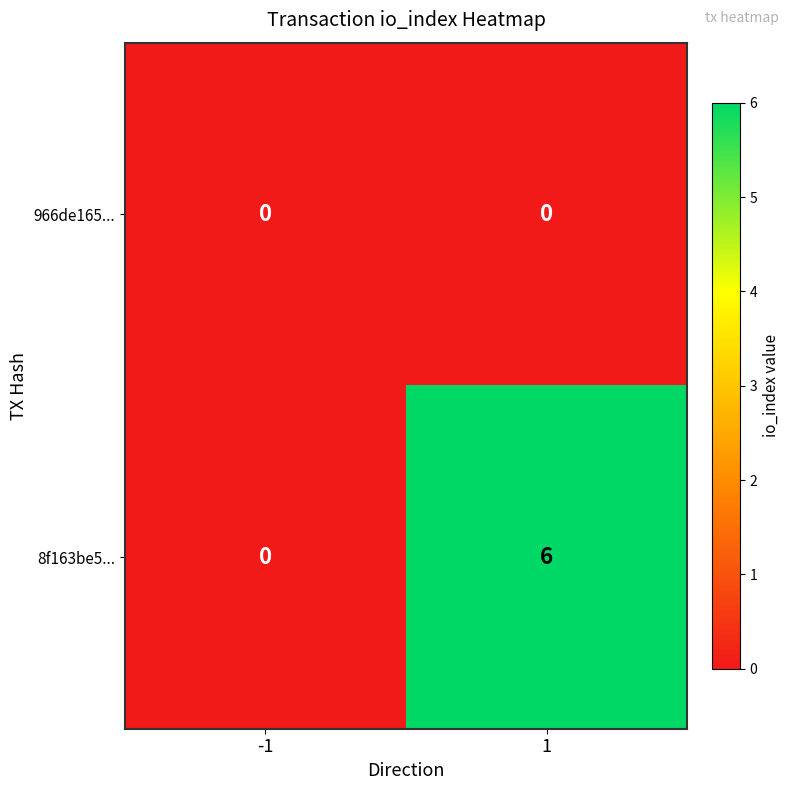

True or false: 966de165... has a value of 0 at 1.

True